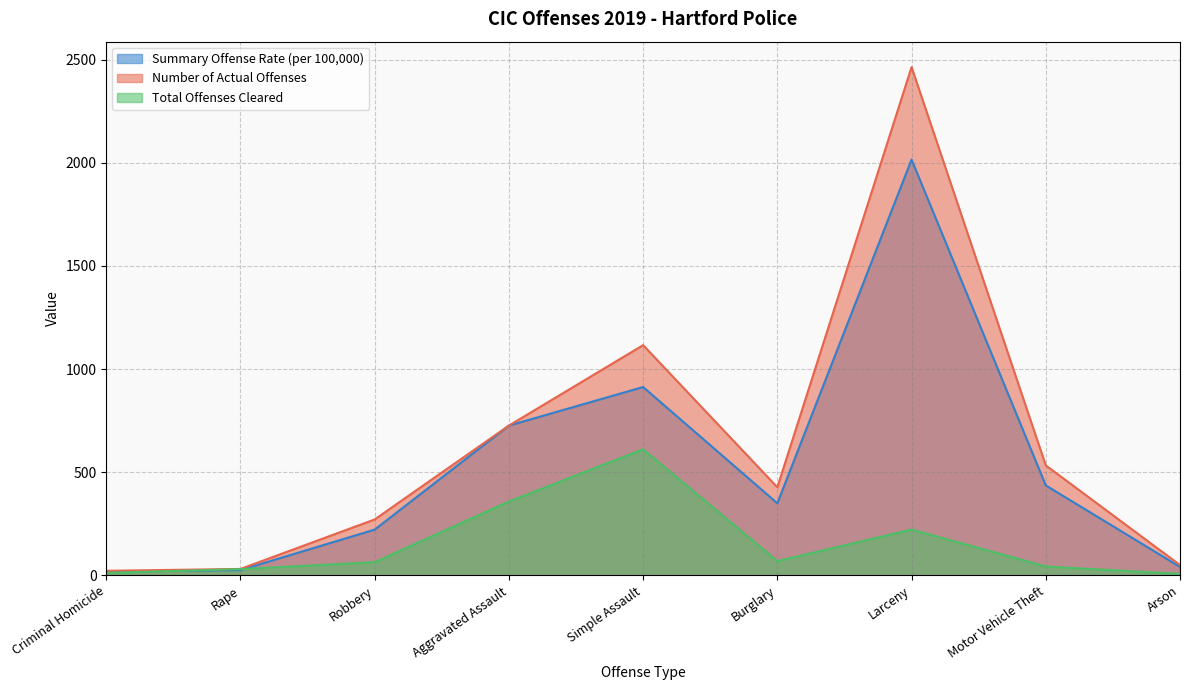

What is the difference between the Total Offenses Cleared values at Larceny and Simple Assault?

389.0